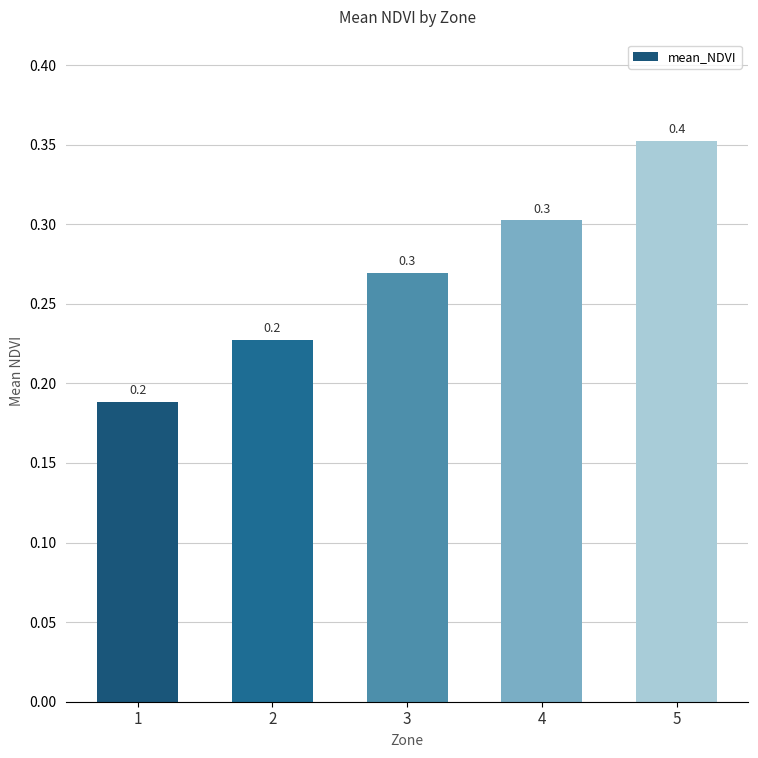

What is the greatest value displayed?

0.4